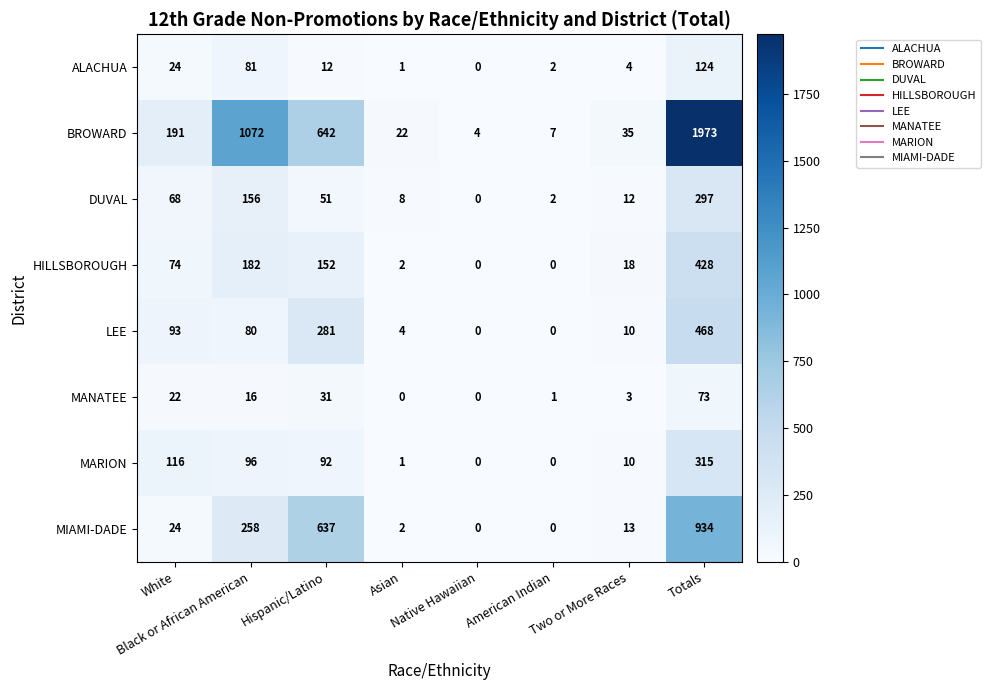

How many data points does each series have?

8